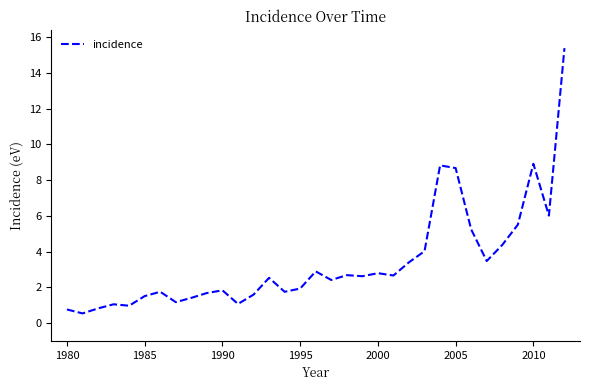

What is the sum of all values?

112.2